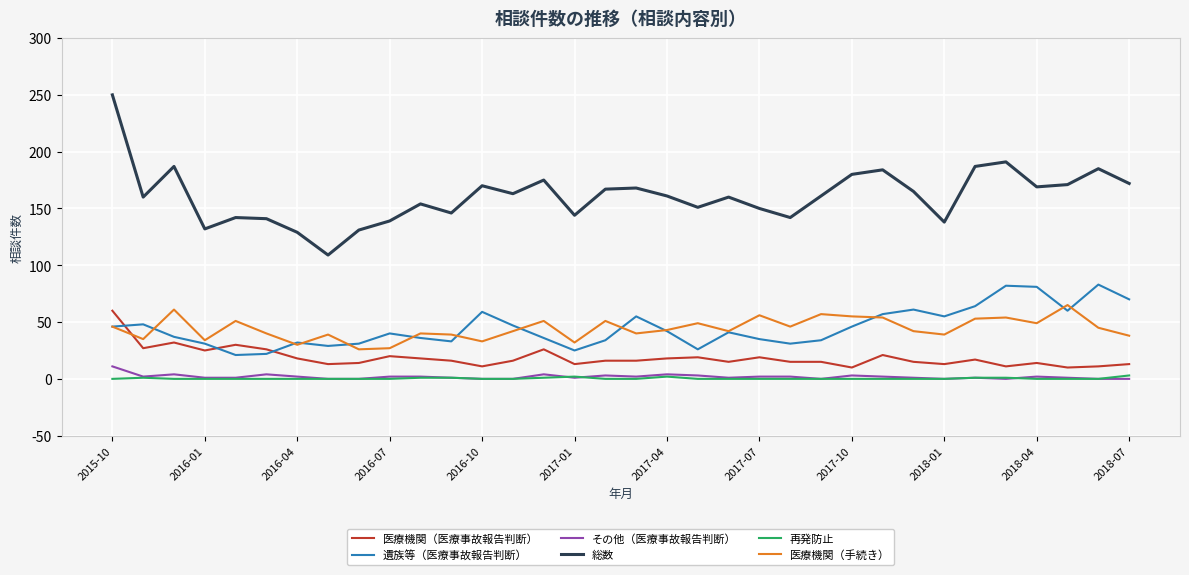

True or false: 遺族等（医療事故報告判断） and 医療機関（医療事故報告判断） intersect in this chart.

True